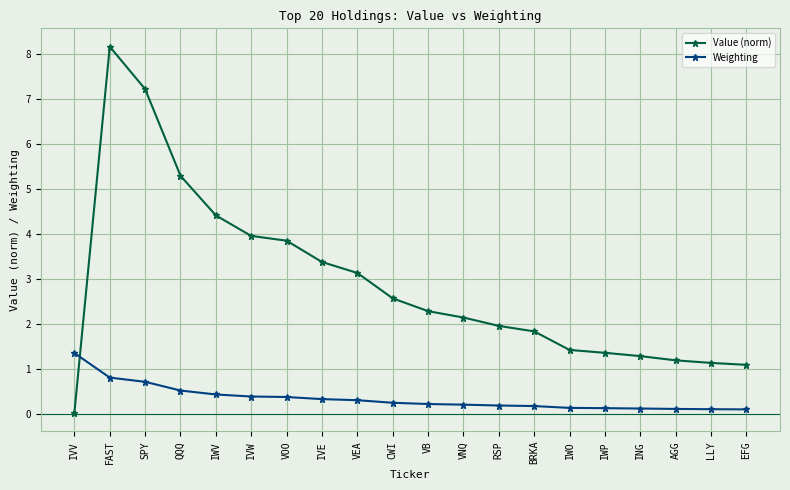

Where is Value (norm) nearest to the value 4?

IVW